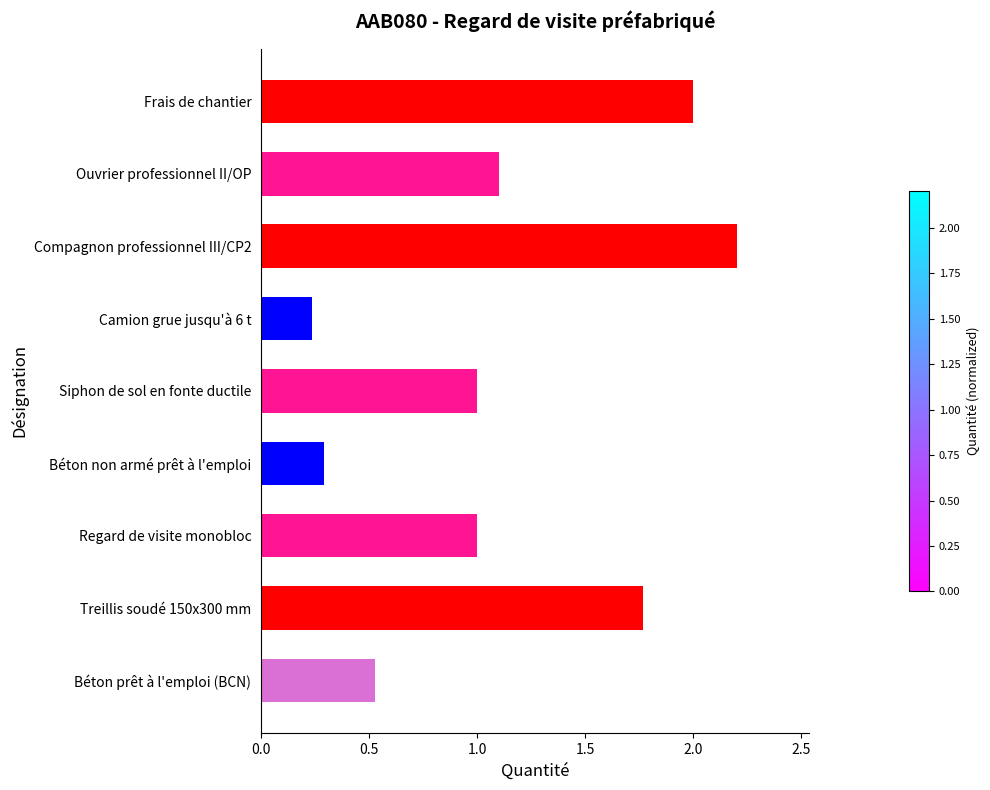

Does the chart contain stacked bars?

No